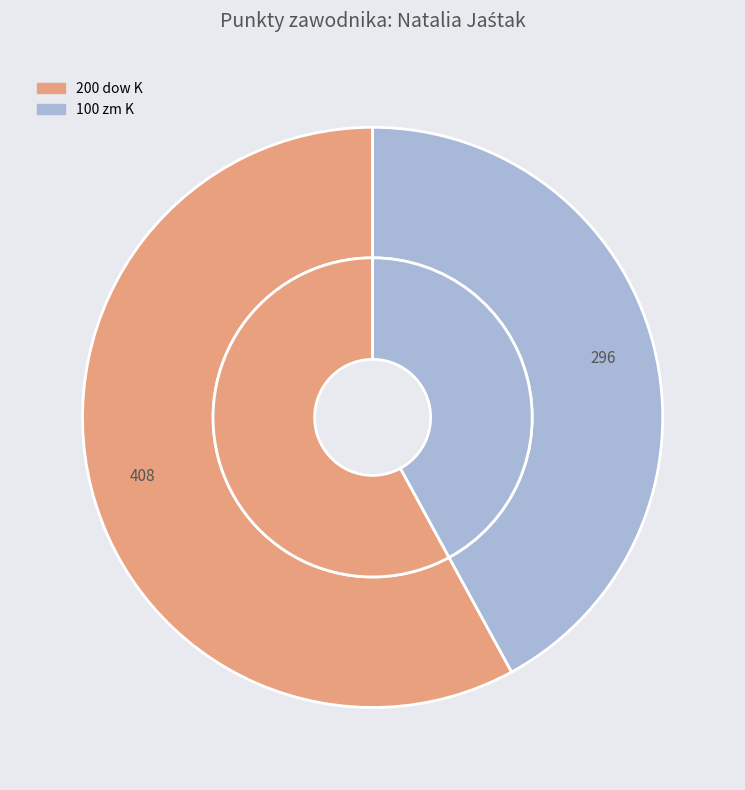

To the nearest percent, what is the difference between the largest and smallest slice percentages?

16%